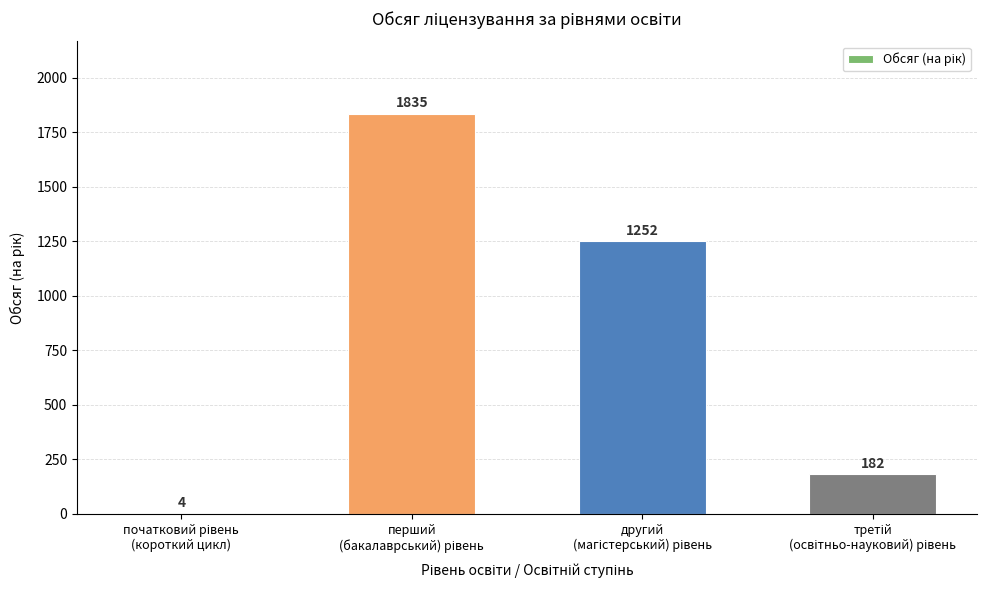

Are the bars horizontal?

No